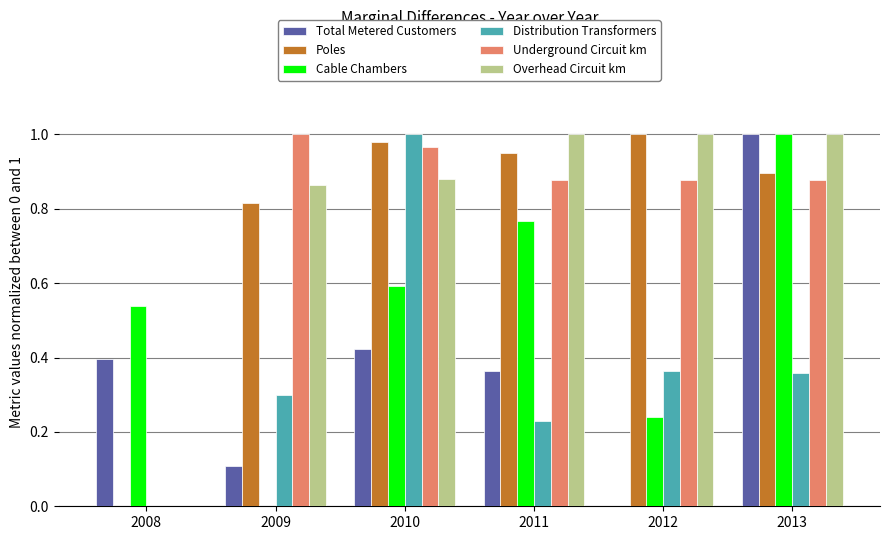

Count the Cable Chambers values in the range 0 to 1.

6